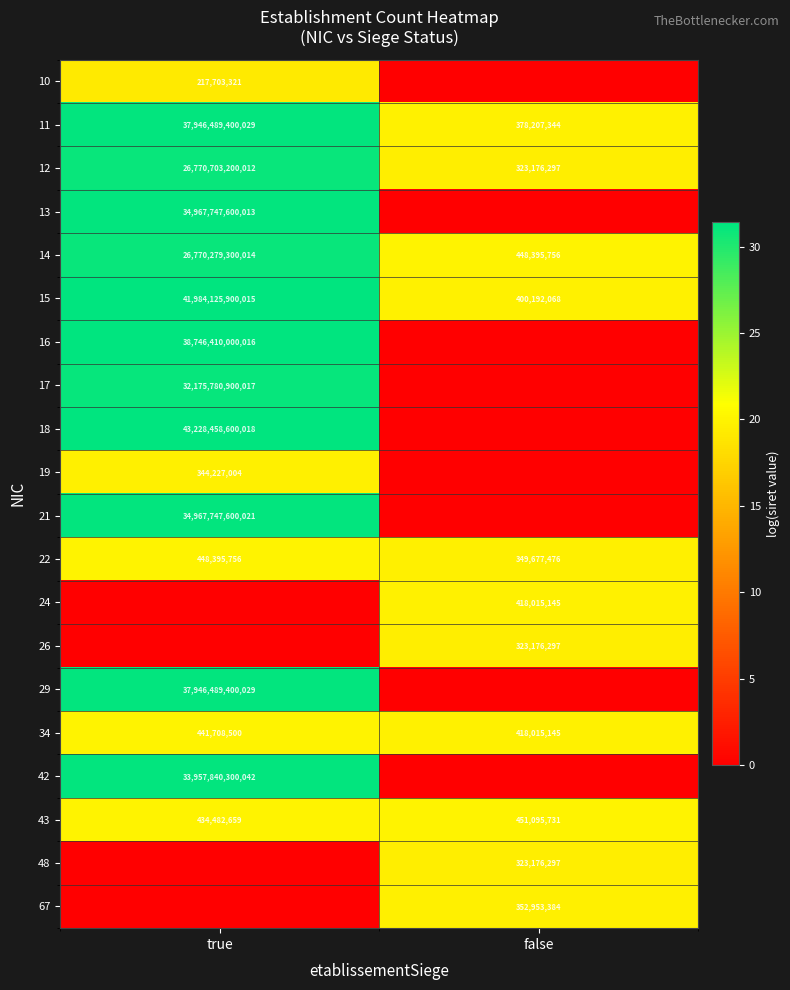

List the labels in order of 43 value, smallest first.

true, false